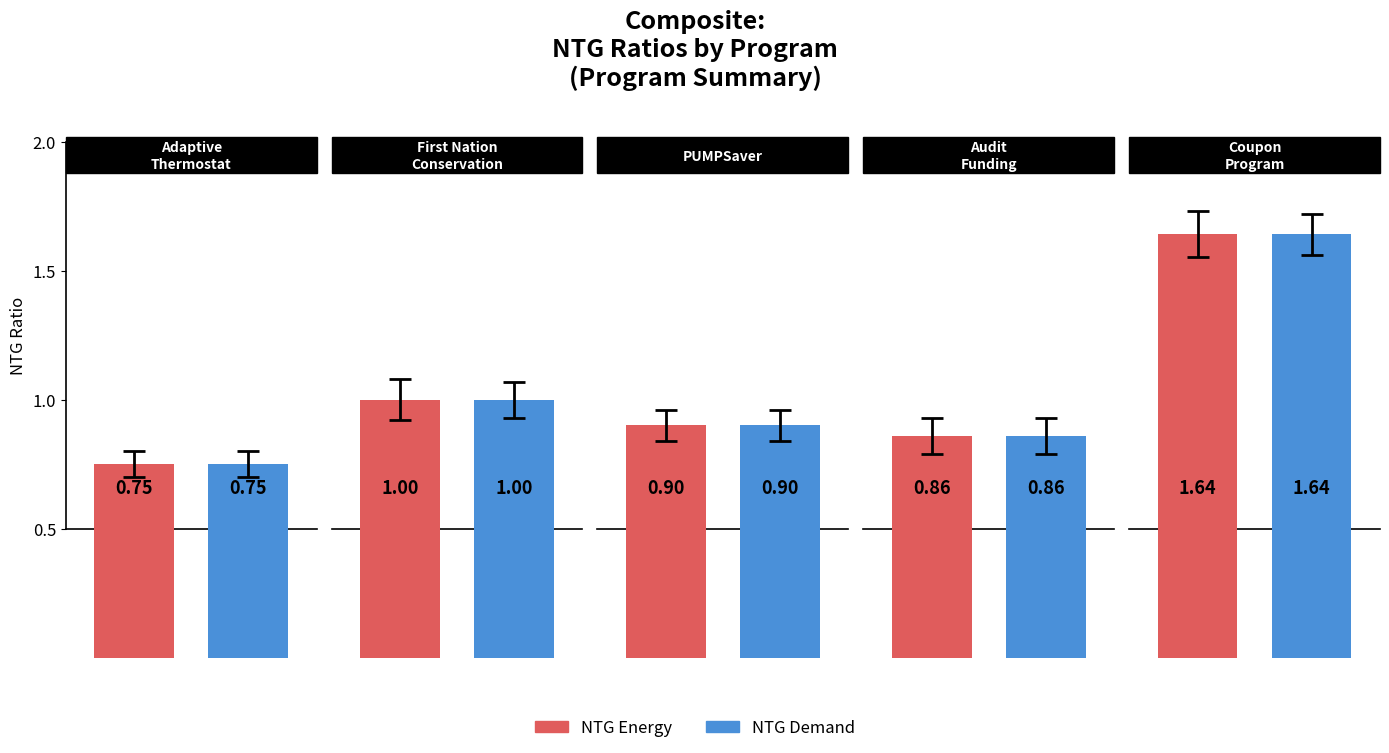

Reading left to right, what are all the values shown in this chart?

NTG Energy: 0=0.8	1=1.0	2=0.9	3=0.9	4=1.6
NTG Demand: 0=0.8	1=1.0	2=0.9	3=0.9	4=1.6